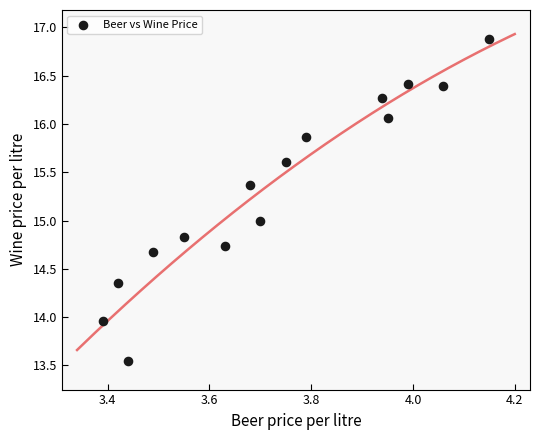

What is the range of Y values (max minus min)?

3.3